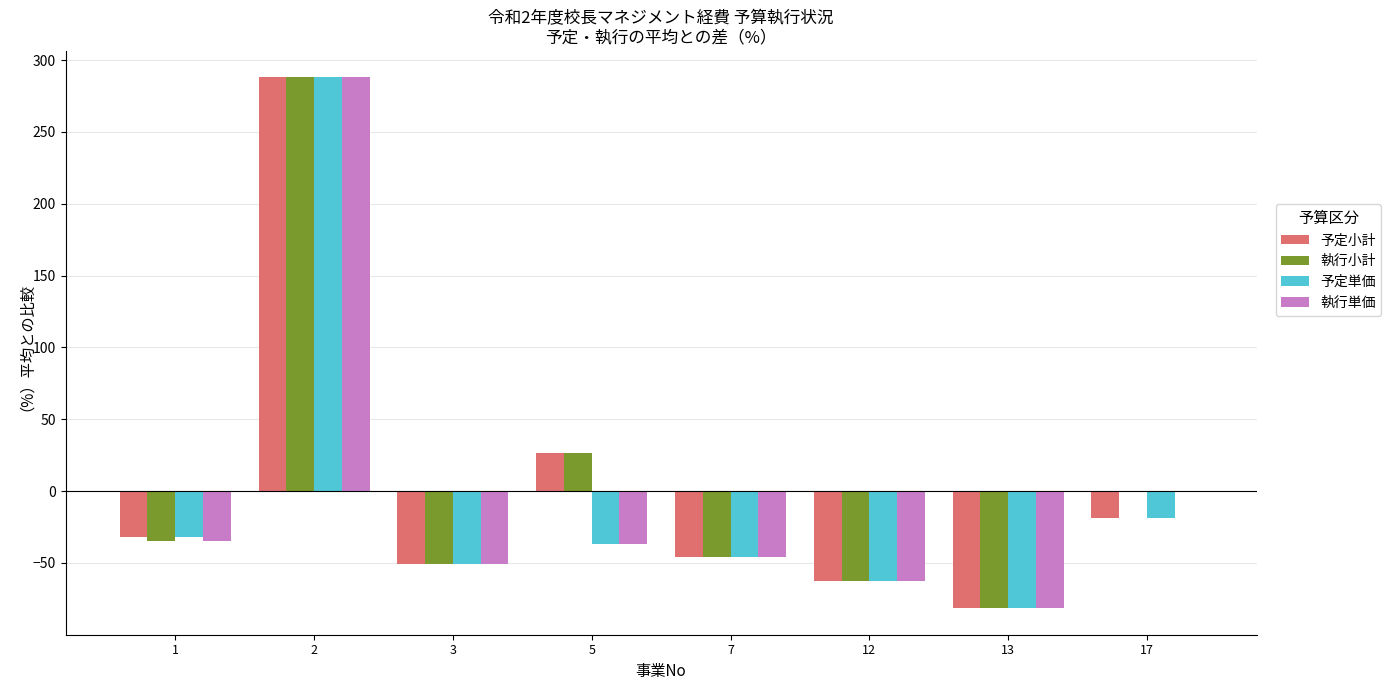

Is it true that 予定単価 equals -14.2 at 12?

False